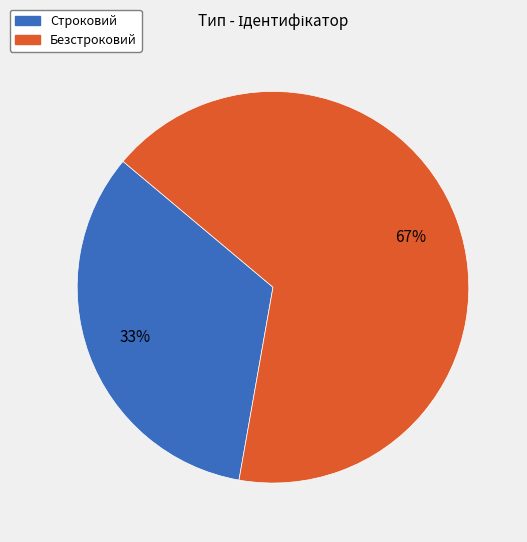

To the nearest percent, what is the average slice percentage?

50%